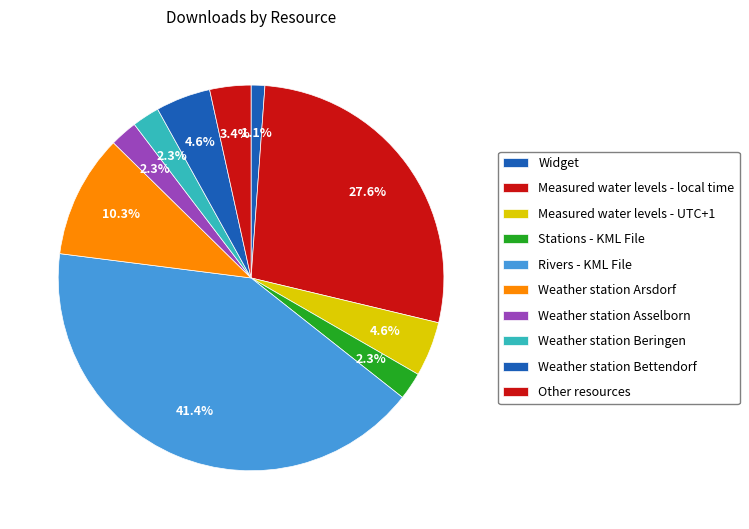

Count the number of slices in the pie.

10